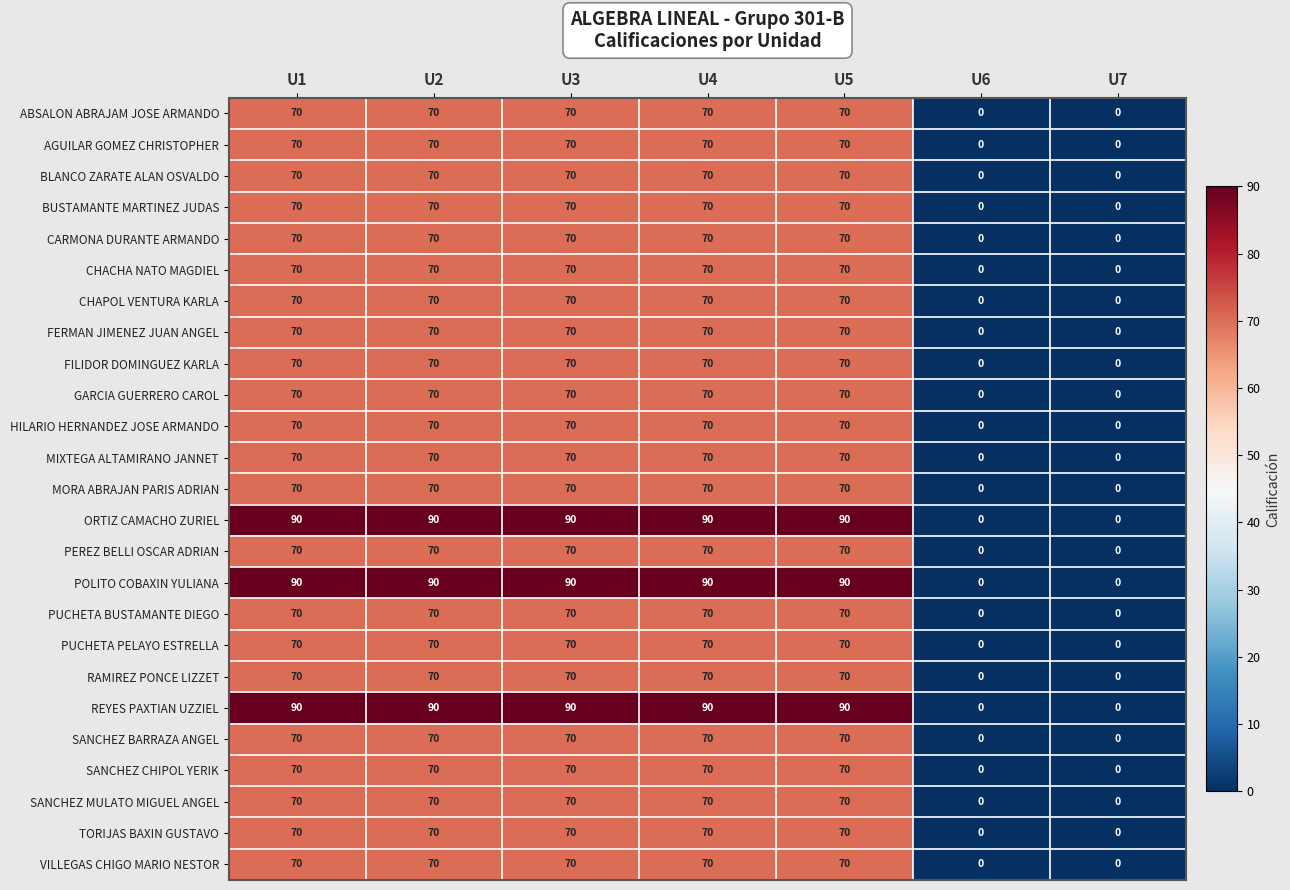

What is the sum of the FILIDOR DOMINGUEZ KARLA values at U7 and U4?

70